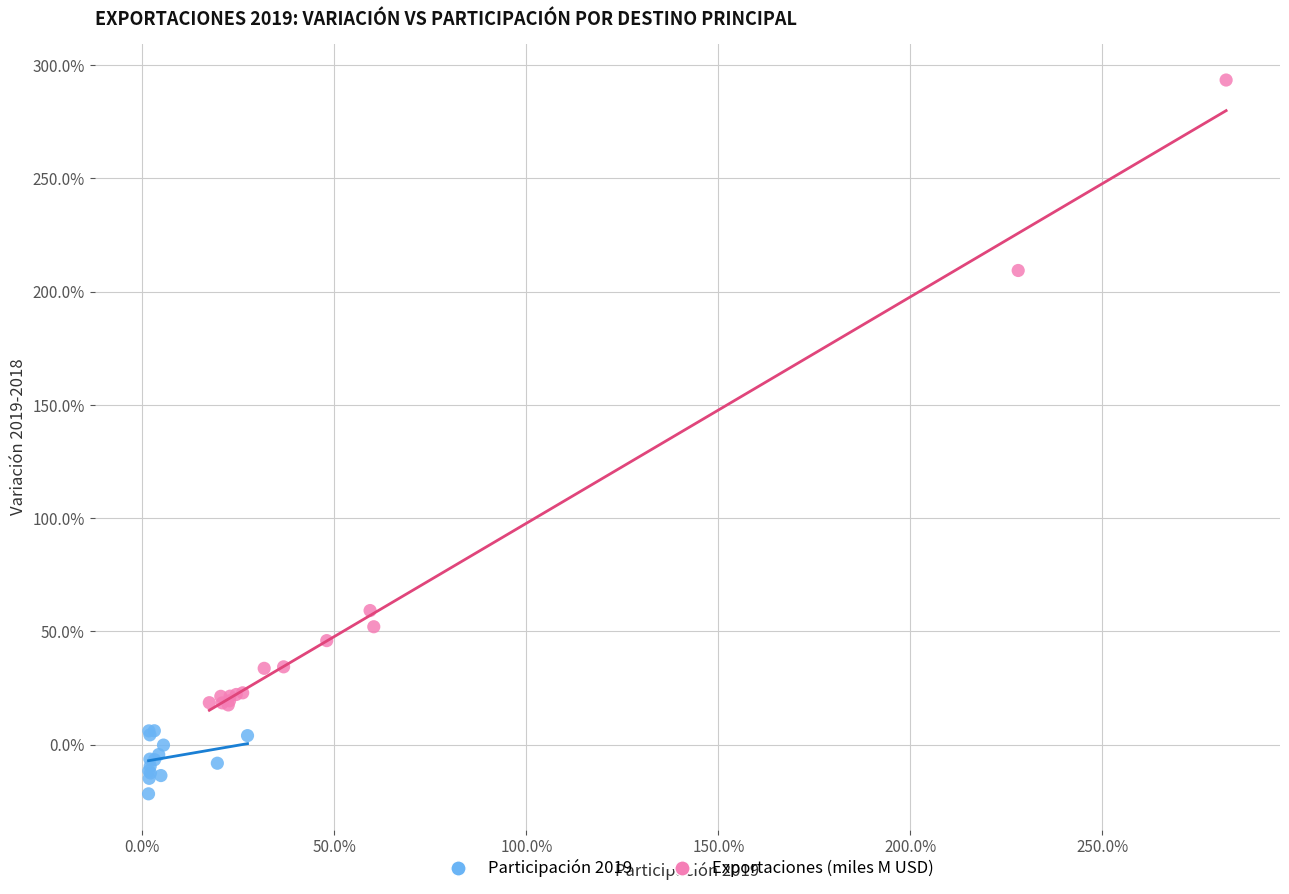

What are all the series names shown in the legend?

Participación 2019, Exportaciones (miles M USD)